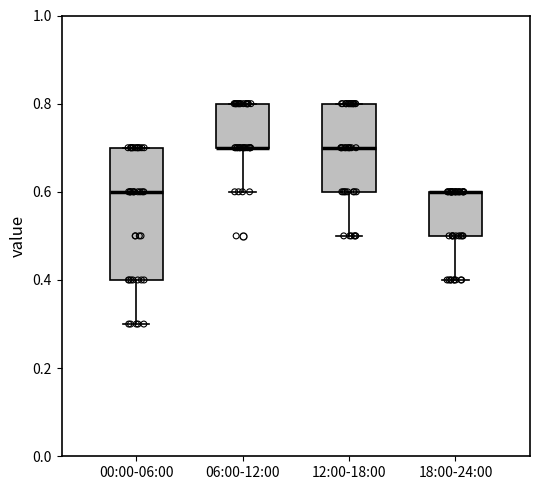

Reading left to right, read every box against the y-axis: the position of its median line, the range the box covers, and the ends of its whiskers. The values are not printed on the chart, so give them approximately, as read against the axis.

00:00-06:00: median 0.6, box 0.4 to 0.7, whiskers 0.3 to 0.7
06:00-12:00: median 0.7 (drawn on the box's lower edge), box 0.7 to 0.8, whiskers 0.6 to 0.8
12:00-18:00: median 0.7, box 0.6 to 0.8, whiskers 0.5 to 0.8
18:00-24:00: median 0.6 (drawn on the box's upper edge), box 0.5 to 0.6, whiskers 0.4 to 0.6